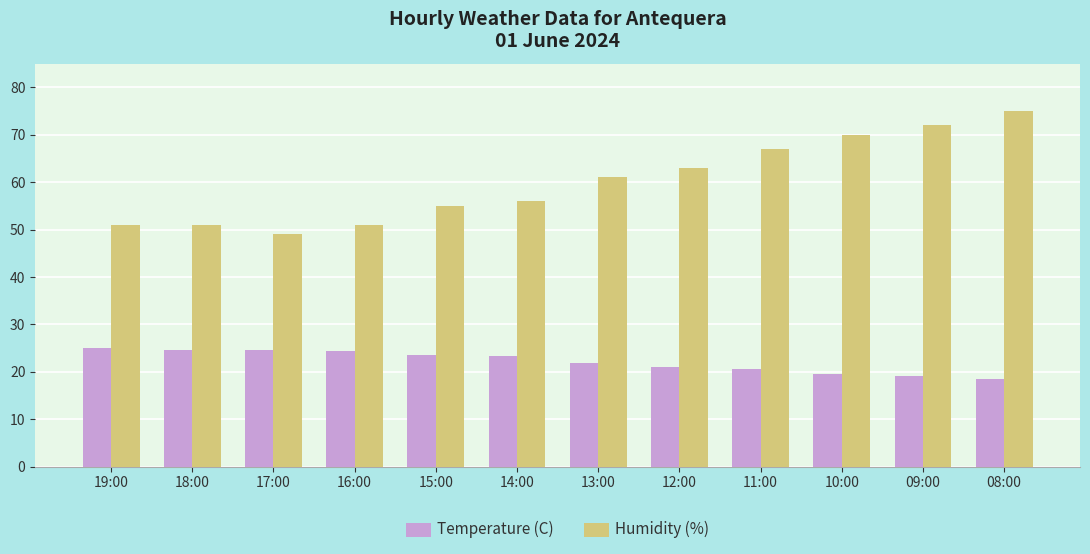

Read the Temperature (C) value at 08:00.

18.4